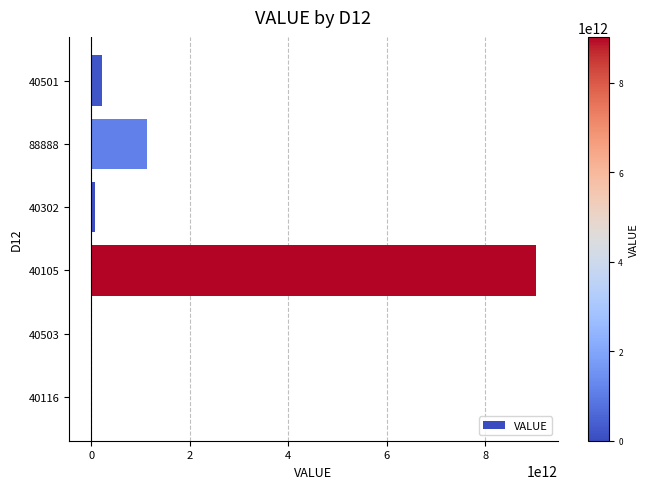

The value at 88888 is 492649061308.6. True or false?

False